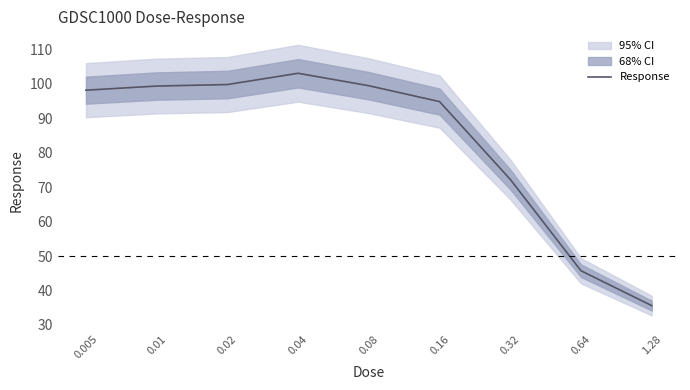

What is the change in value from 0.16 to 0.32?

-22.6